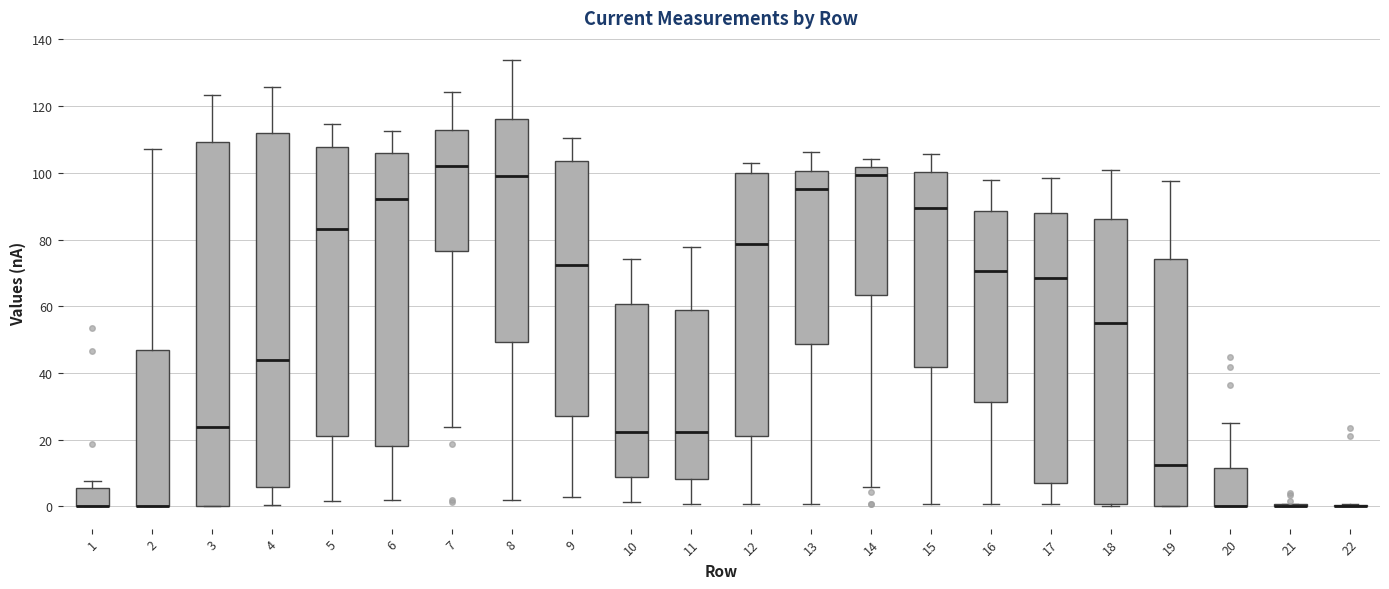

Which box is the tallest, from its lower edge to its upper edge?

3